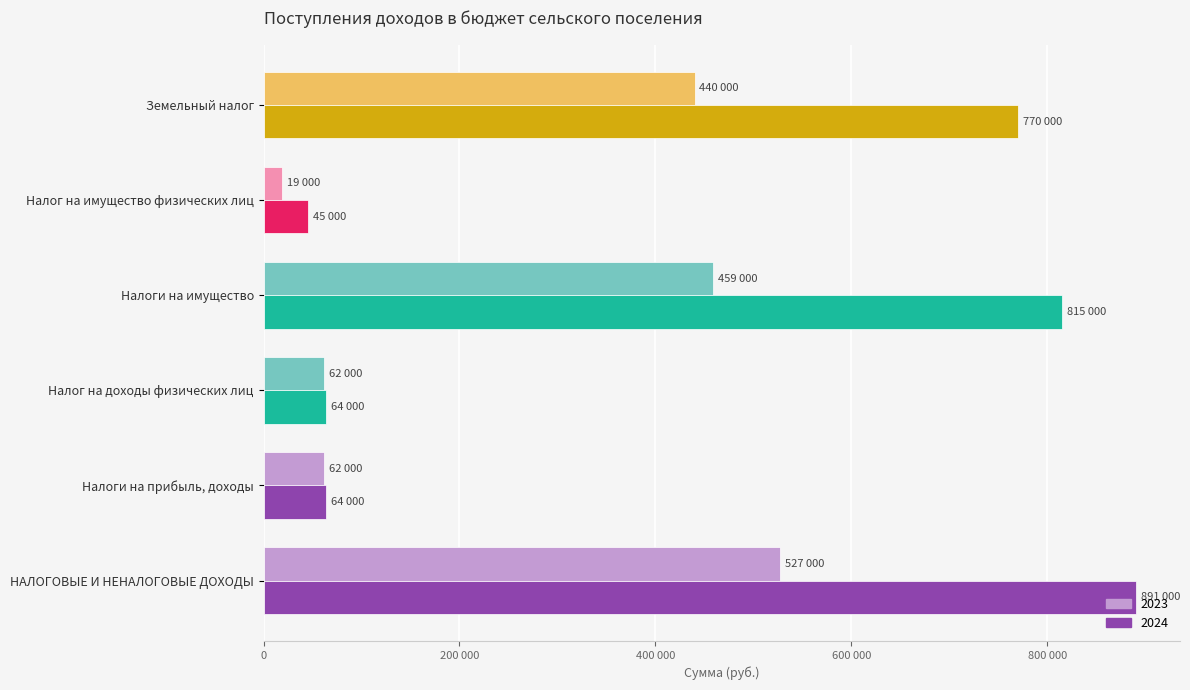

What are all the series names shown in the legend?

2023, 2024